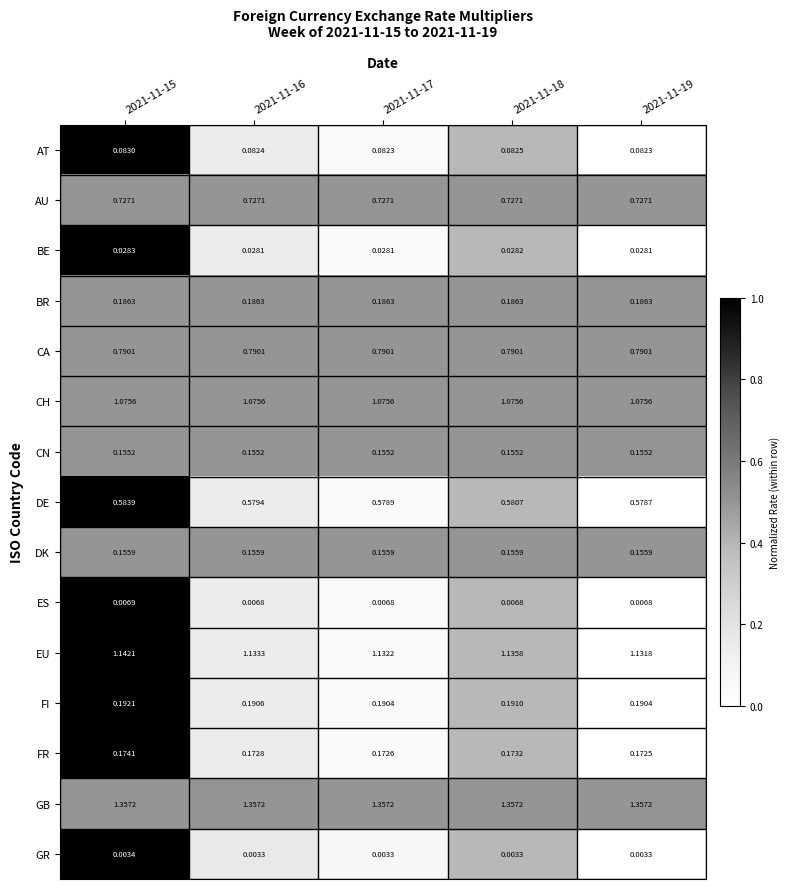

Which series has the largest range (max minus min)?

EU